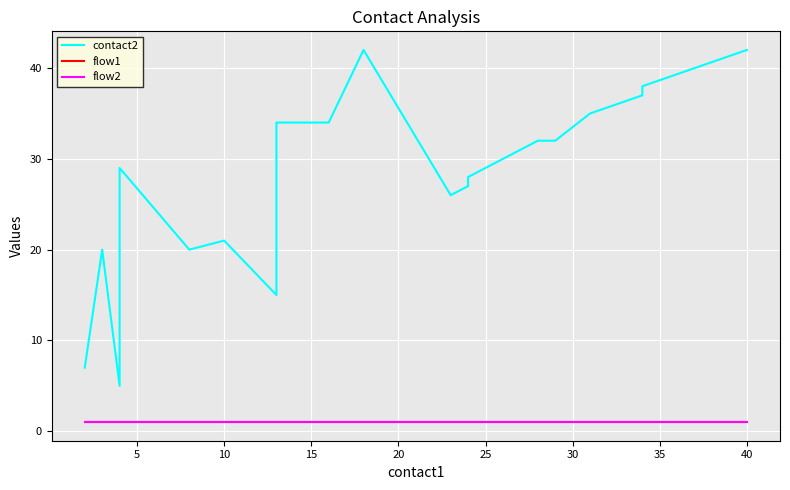

Which series has the largest range (max minus min)?

contact2